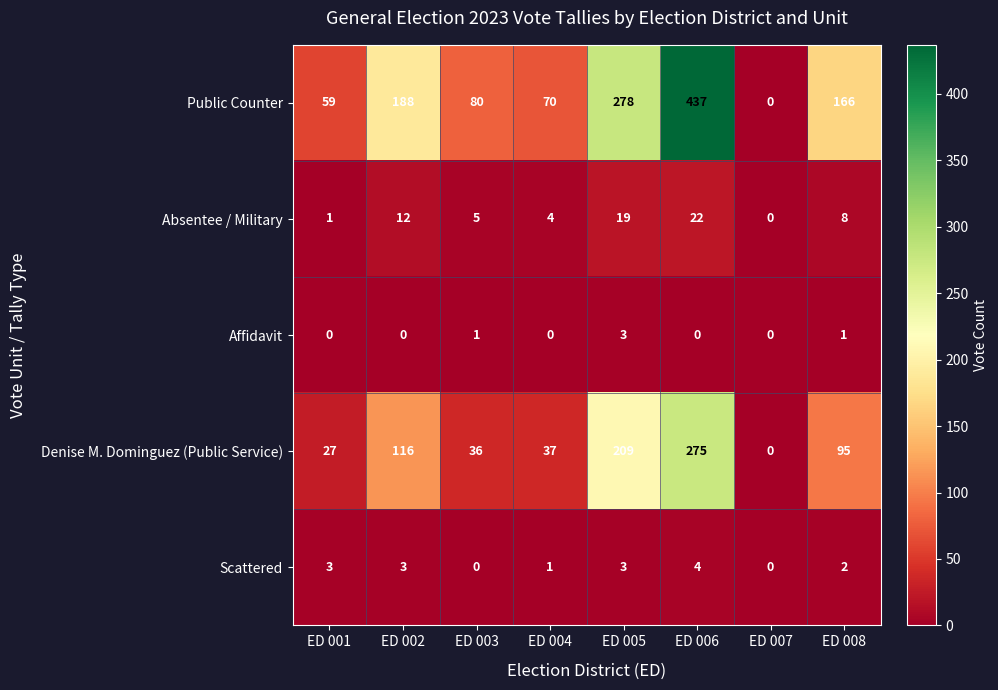

Which series has the largest range (max minus min)?

Public Counter